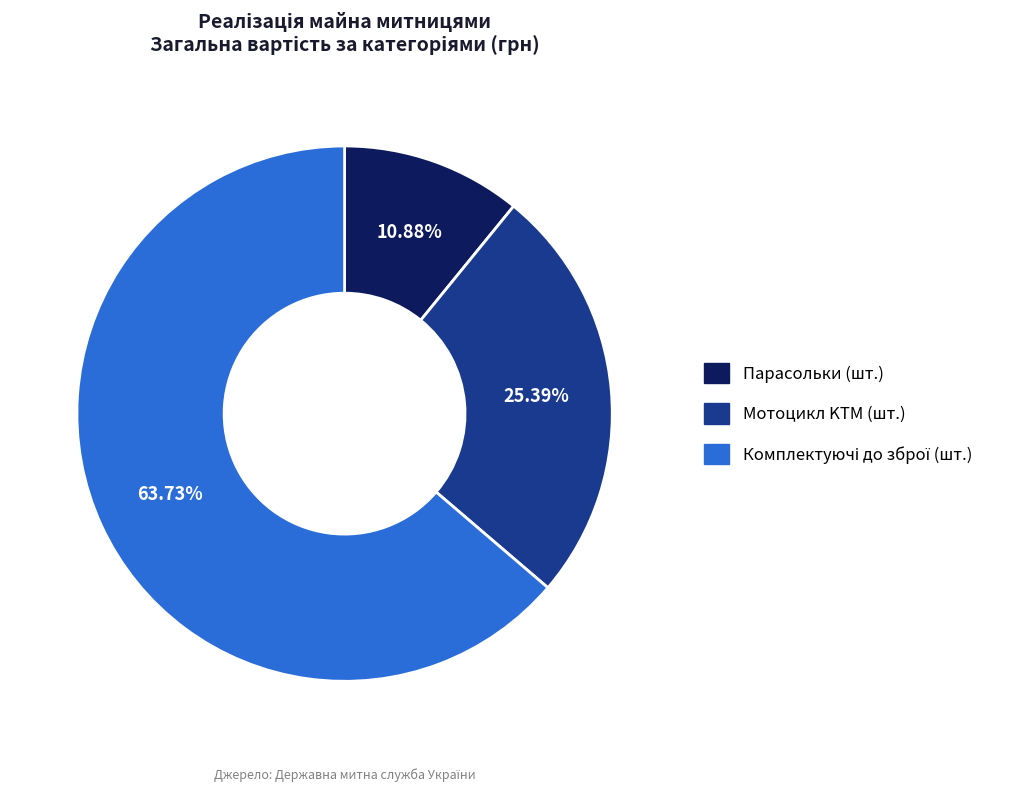

Does Мотоцикл KTM (шт.) represent more than half of the total?

No